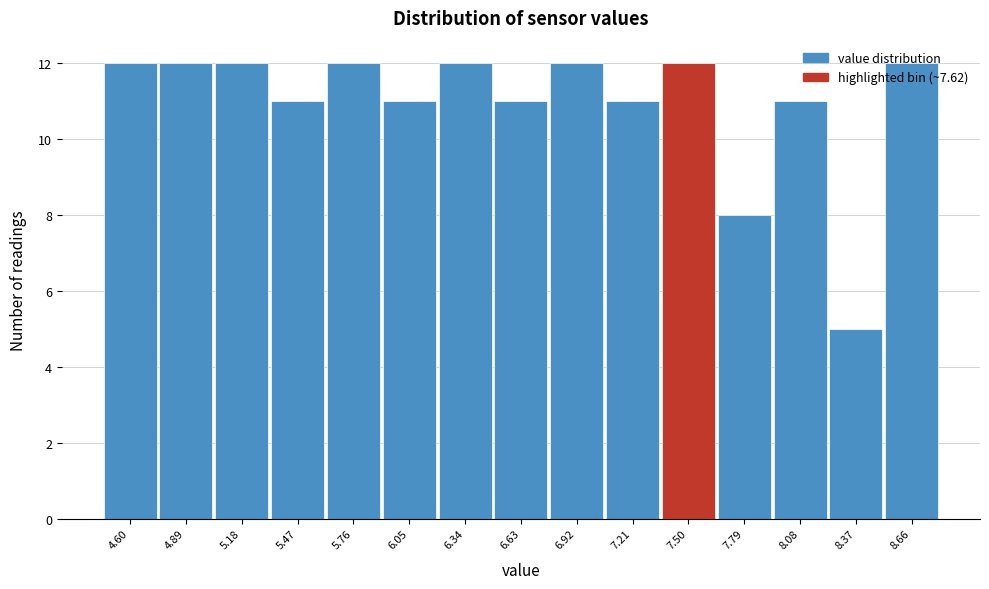

How tall is the bar that spans 6.50 to 6.80 on the x-axis? Neither the bar edges nor the heights are printed on the chart, so give them approximately, as read against the axes.

11